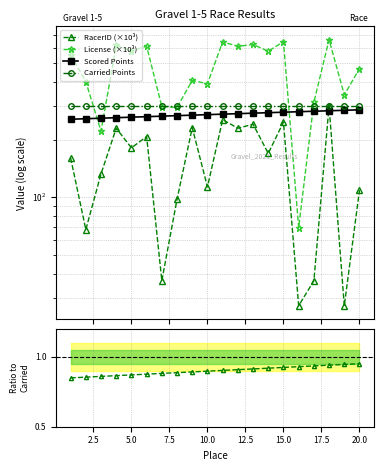

Does the chart display data point markers on the line(s)?

Yes